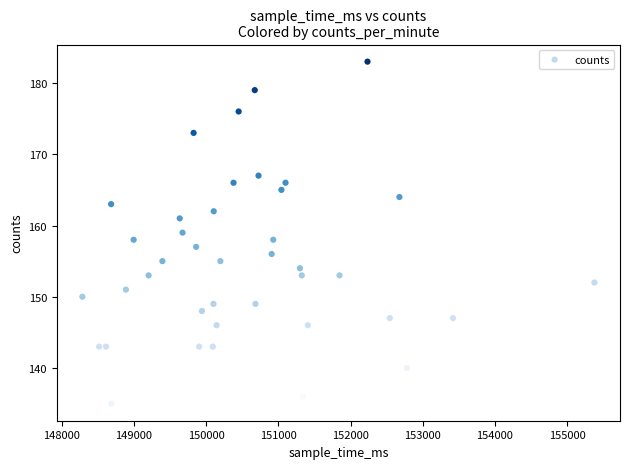

What is the range of X values (max minus min)?

7090